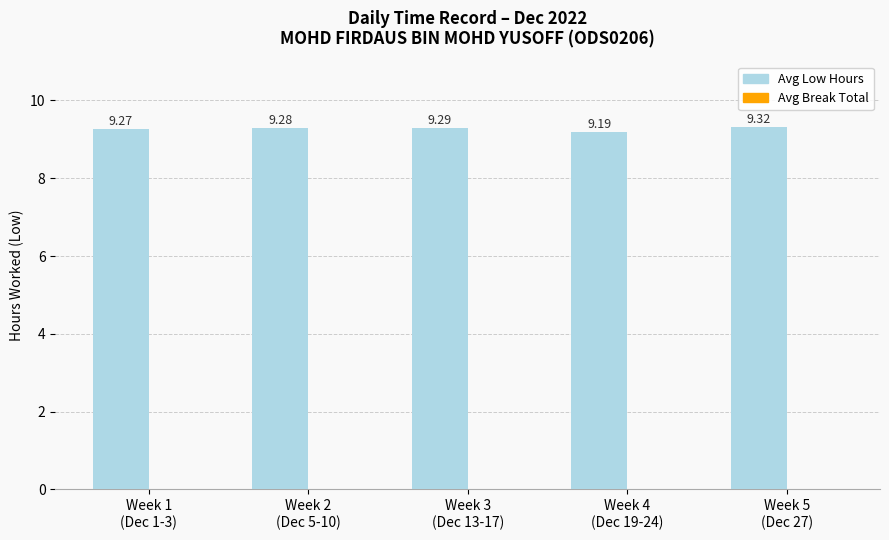

Are the bars horizontal?

No